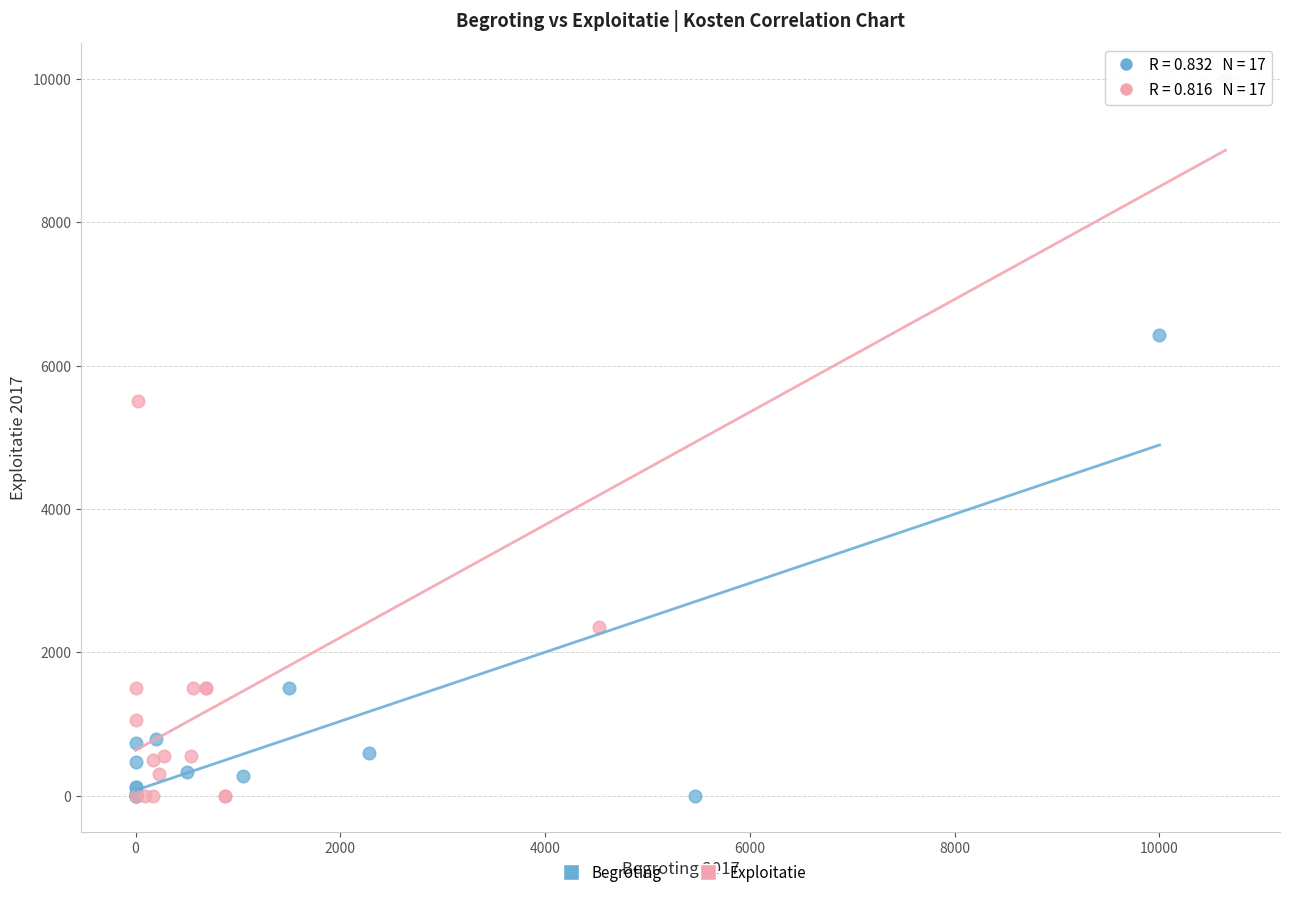

Which series has the widest spread of Y values?

Exploitatie